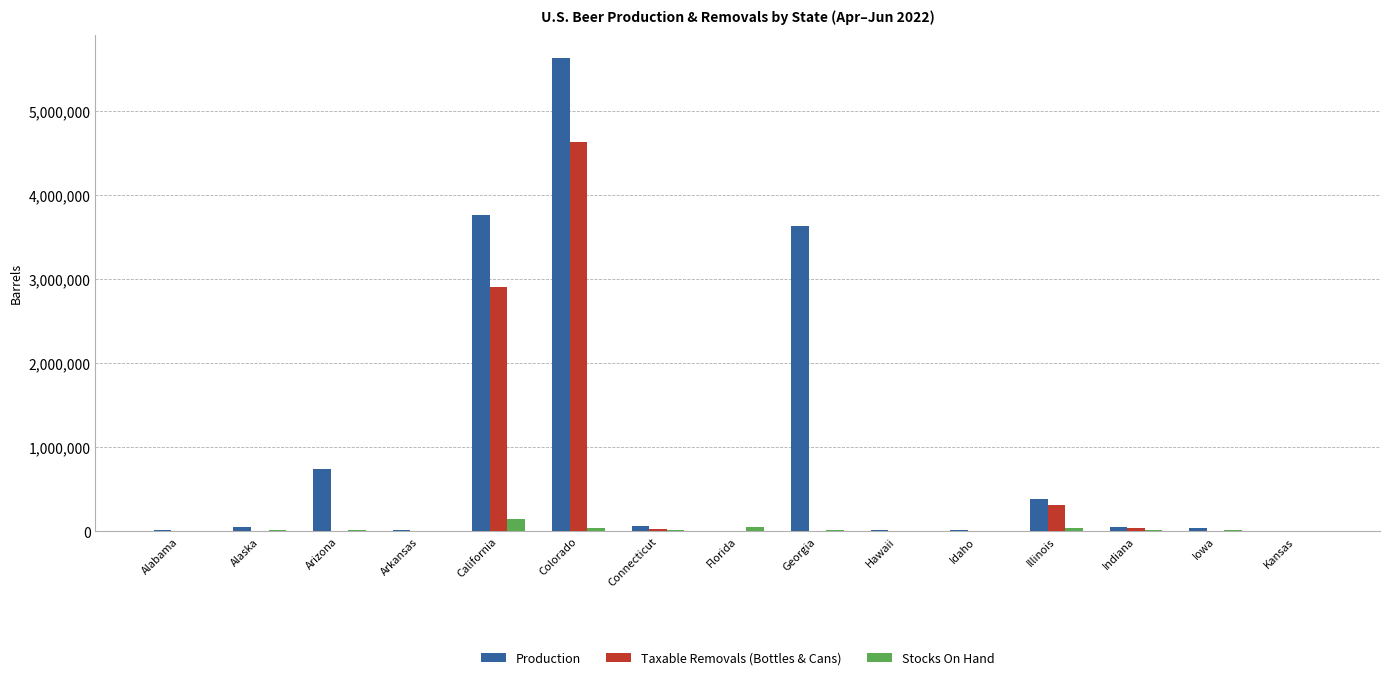

At which label is Production closest to 2813463?

Georgia